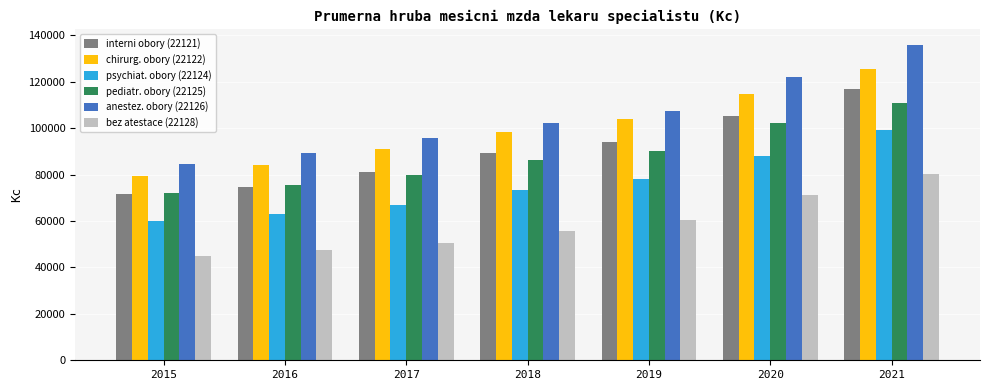

Rank the series at 2016 from lowest to highest value.

bez atestace (22128), psychiat. obory (22124), interni obory (22121), pediatr. obory (22125), chirurg. obory (22122), anestez. obory (22126)